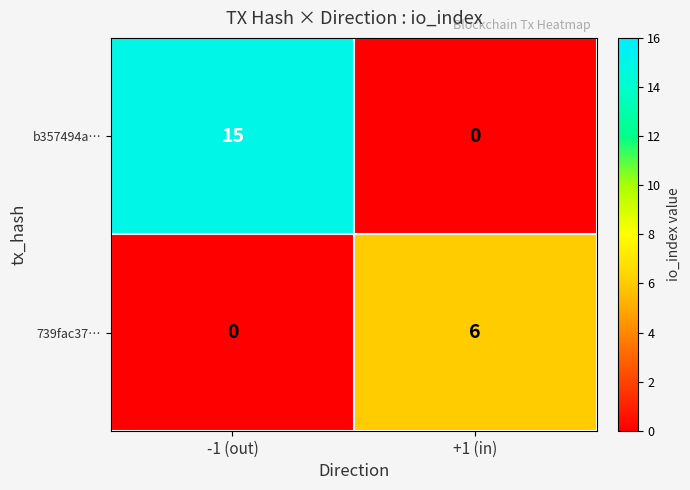

At which category is the sum across all series the highest?

-1 (out)